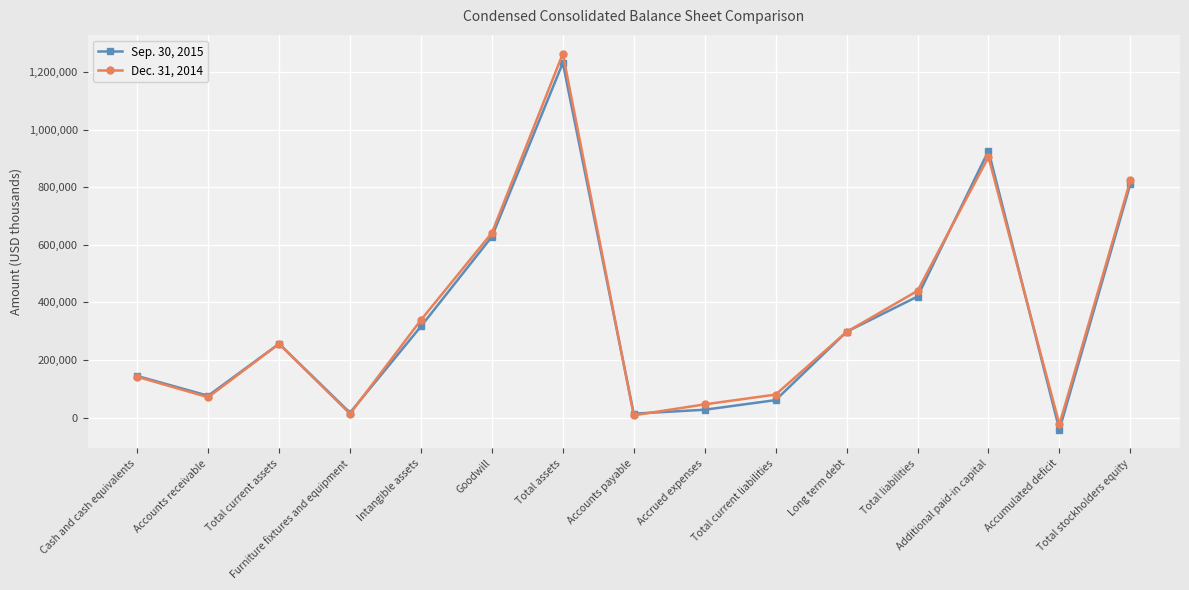

Rank the series by their average value, from highest to lowest.

Dec. 31, 2014, Sep. 30, 2015